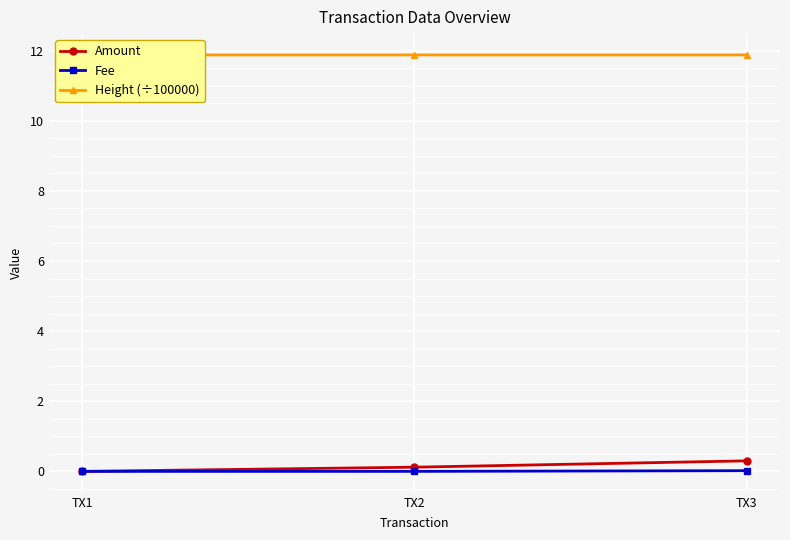

List the series in order of their peak value, lowest first.

Fee, Amount, Height (÷100000)